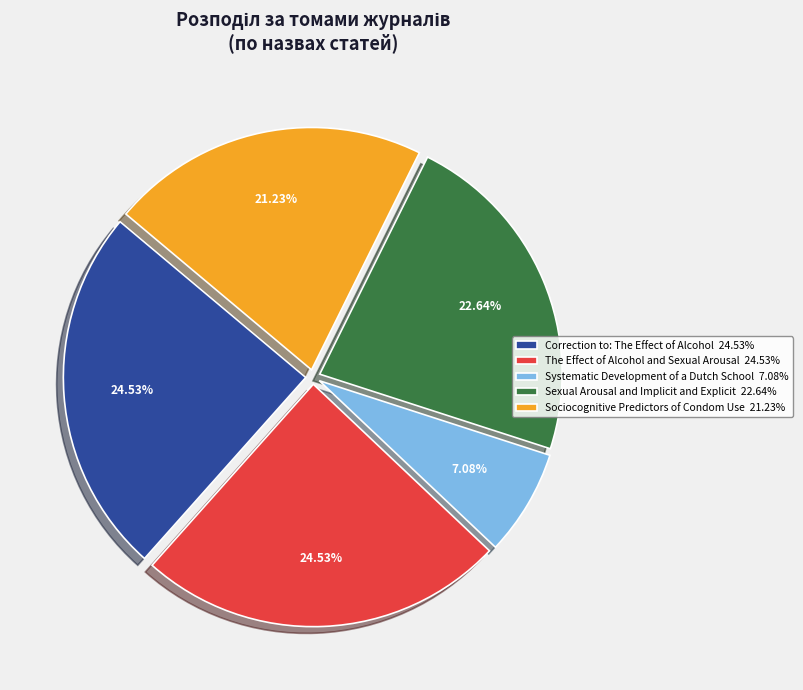

Is the sum of Sociocognitive Predictors of Condom Use and Sexual Arousal and Implicit and Explicit greater than half?

No